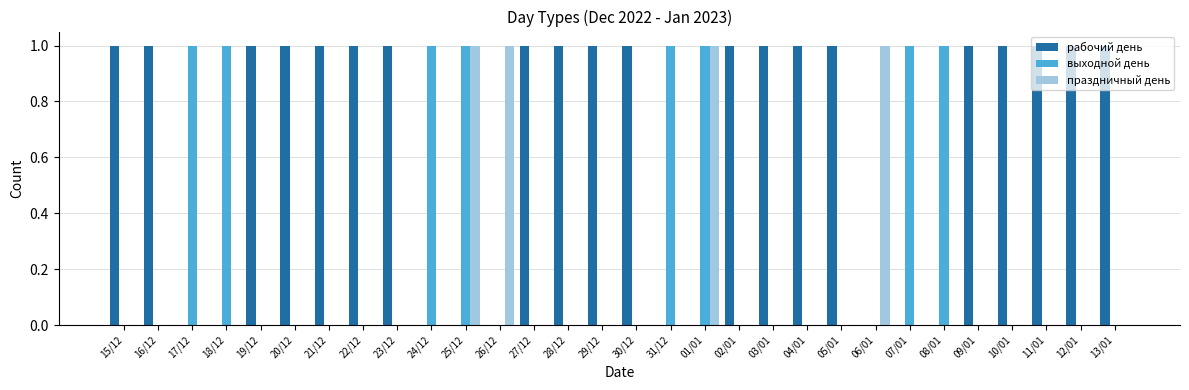

The рабочий день series shows 0 at 08/01. True or false?

True